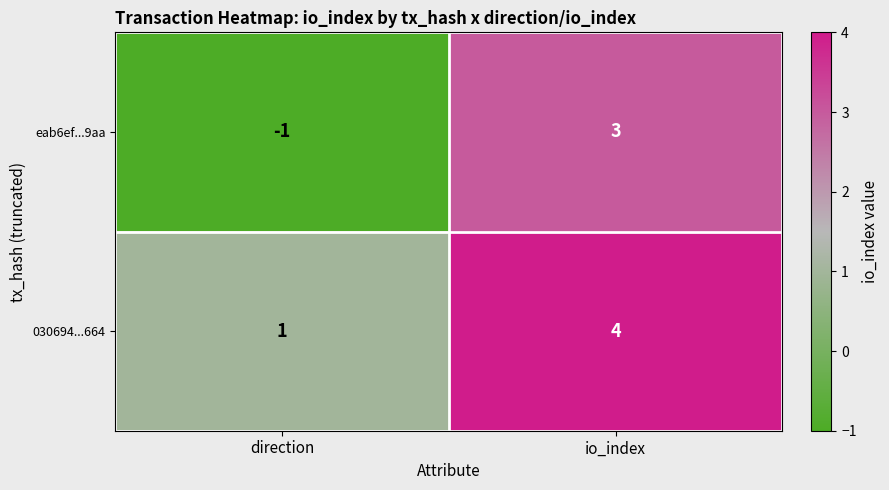

Reading right to left, what are all the values shown in this chart?

eab6ef...9aa: io_index=3	direction=-1
030694...664: io_index=4	direction=1